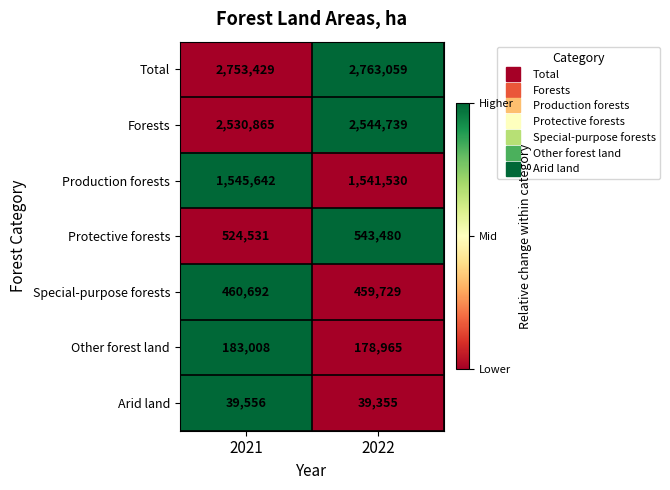

Rank the series by their maximum value, from highest to lowest.

Total, Forests, Production forests, Protective forests, Special-purpose forests, Other forest land, Arid land